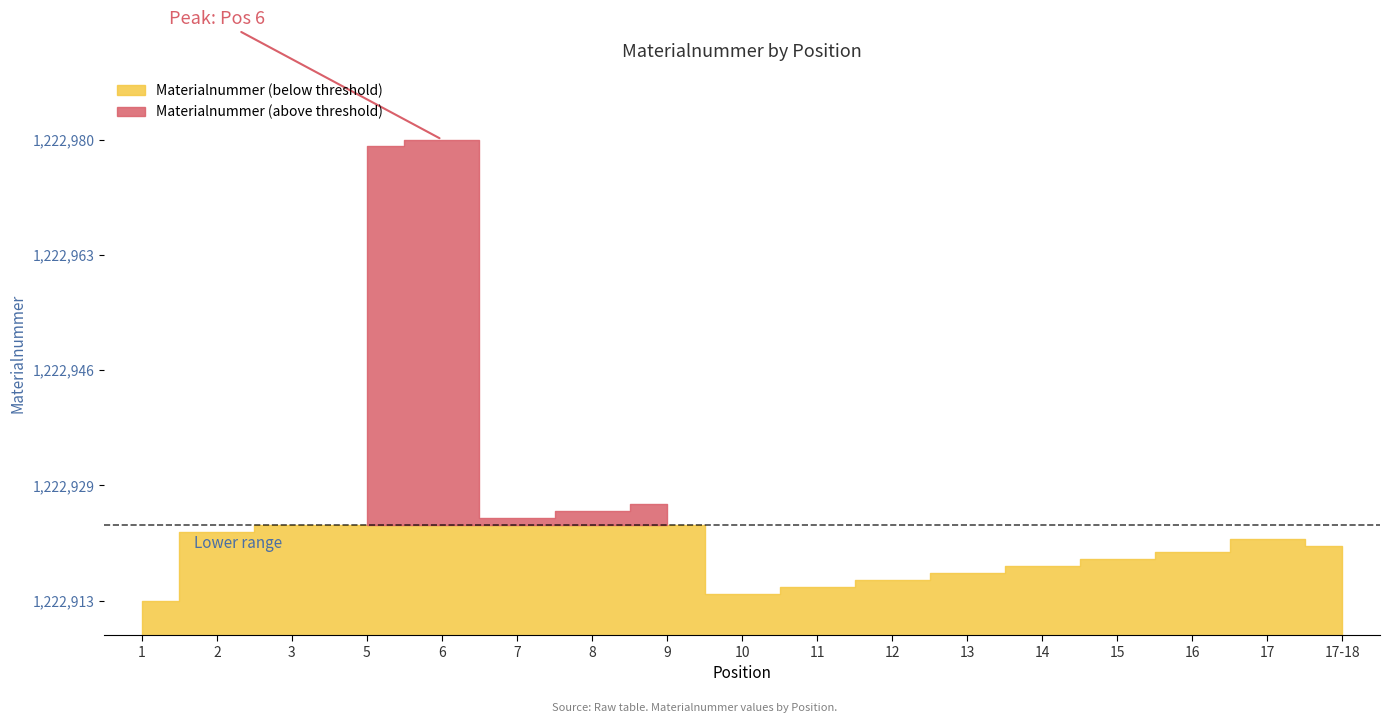

What is the maximum value shown in the chart?

1222980